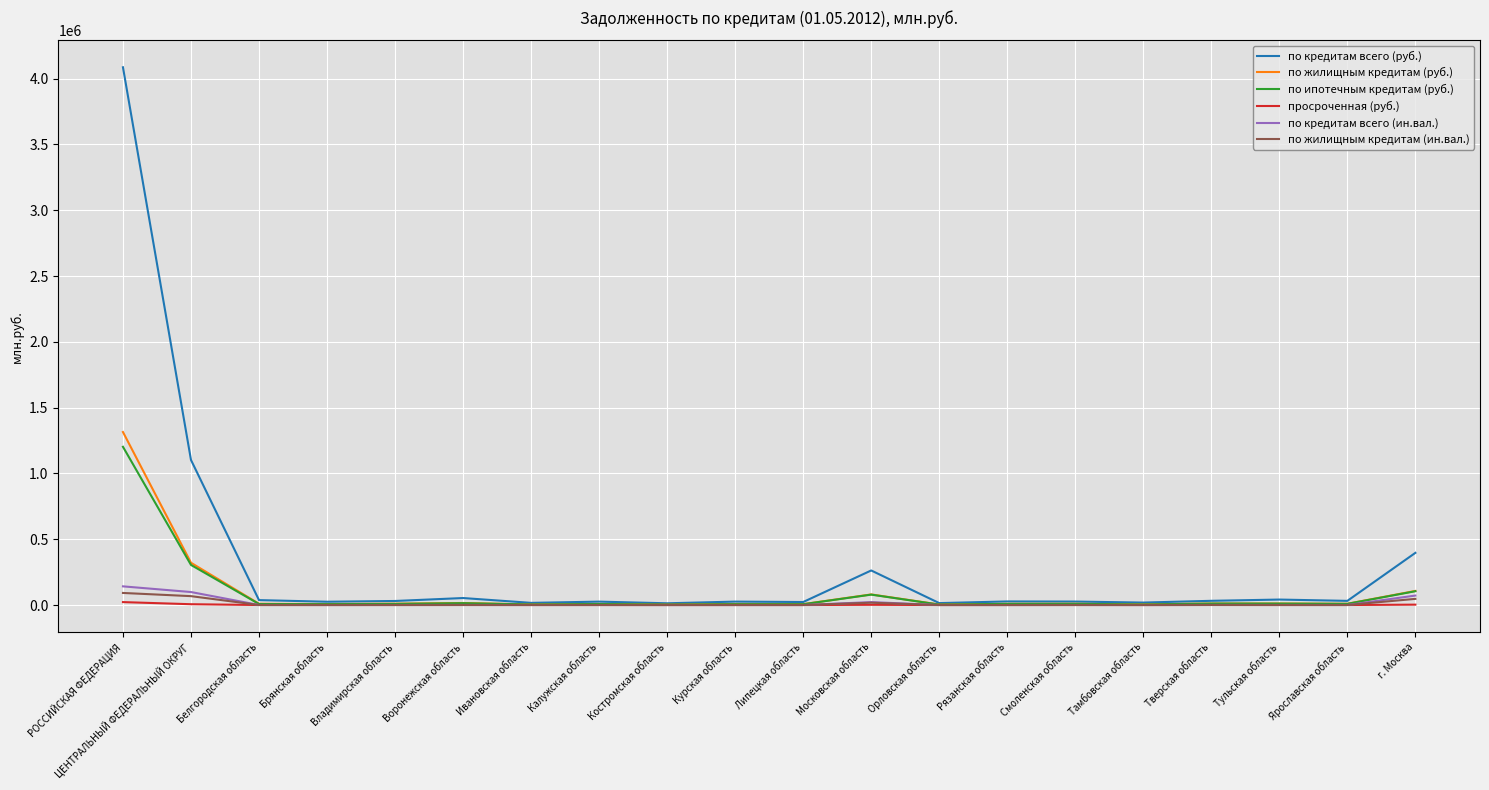

Is it true that по кредитам всего (руб.) equals 415774 at ЦЕНТРАЛЬНЫЙ ФЕДЕРАЛЬНЫЙ ОКРУГ?

False